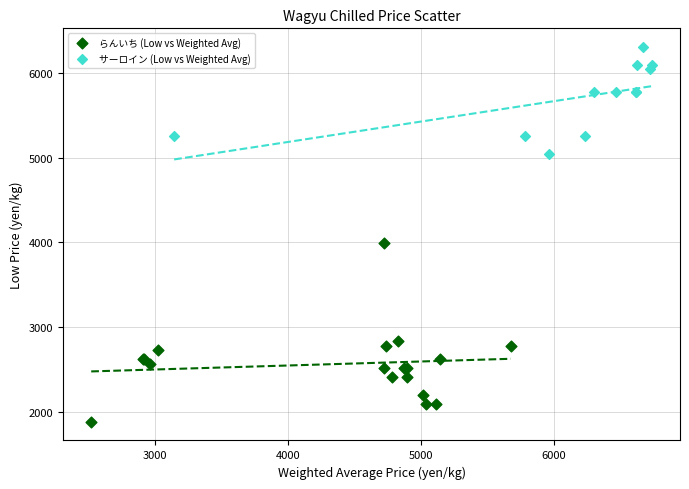

Which series contains the lowest Y value?

らんいち (Low vs Weighted Avg)